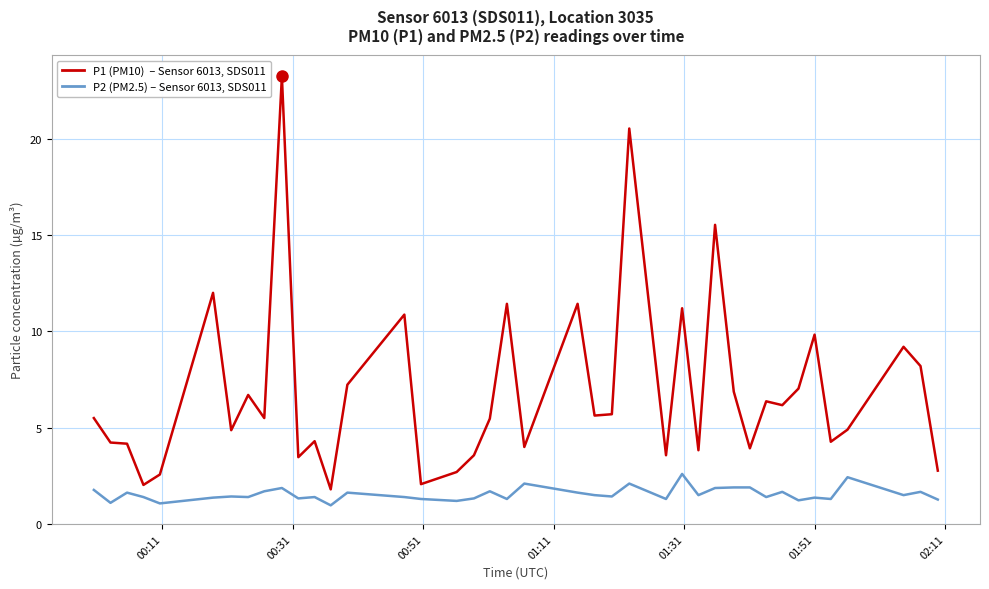

What is the greatest value displayed?

23.2